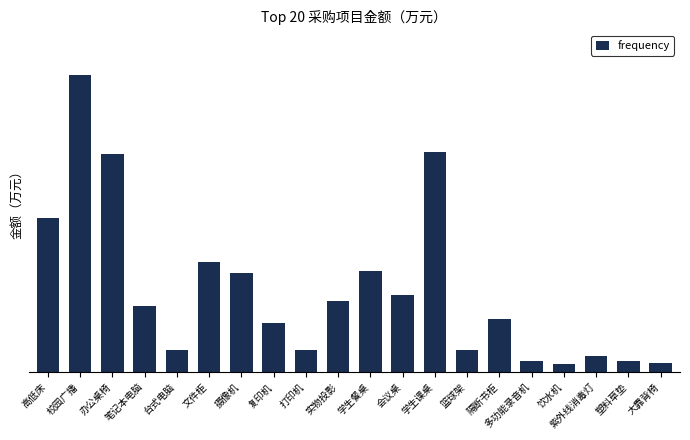

What is the average value?

3.7